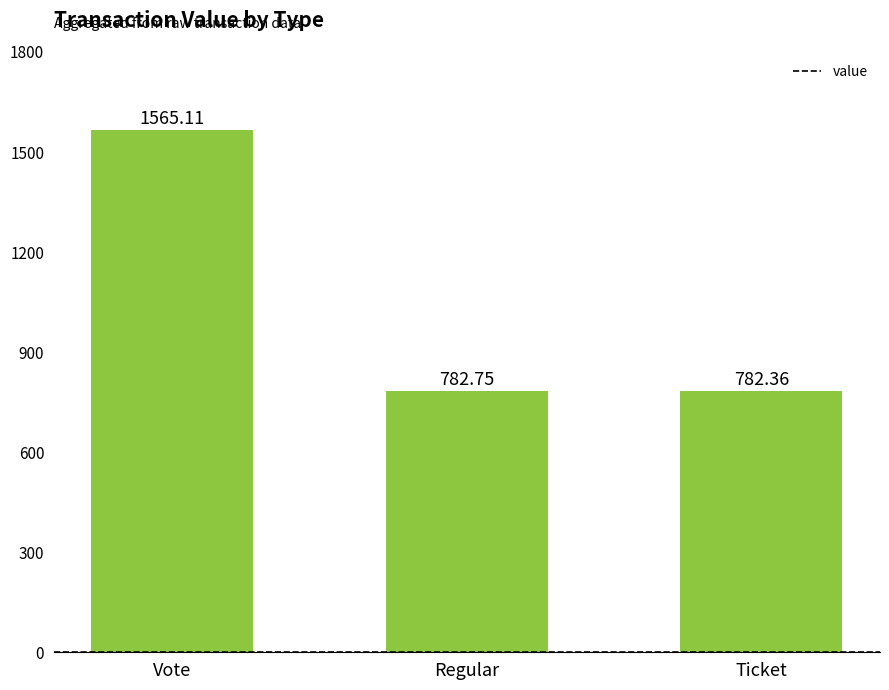

Rank the categories by value from lowest to highest.

Ticket, Regular, Vote